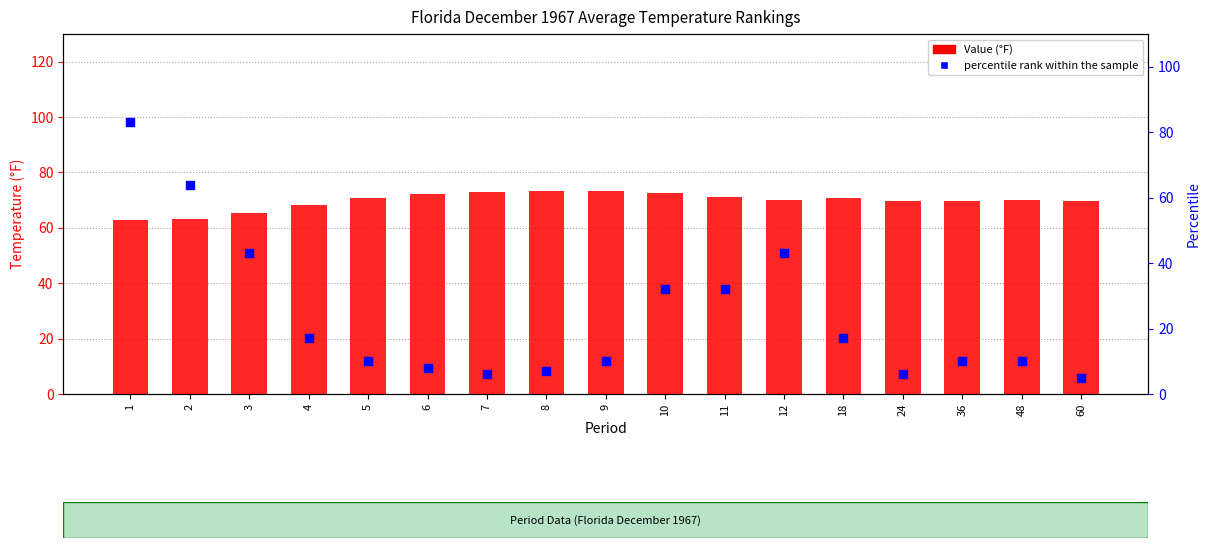

What is the total value across all series at 6?

80.2